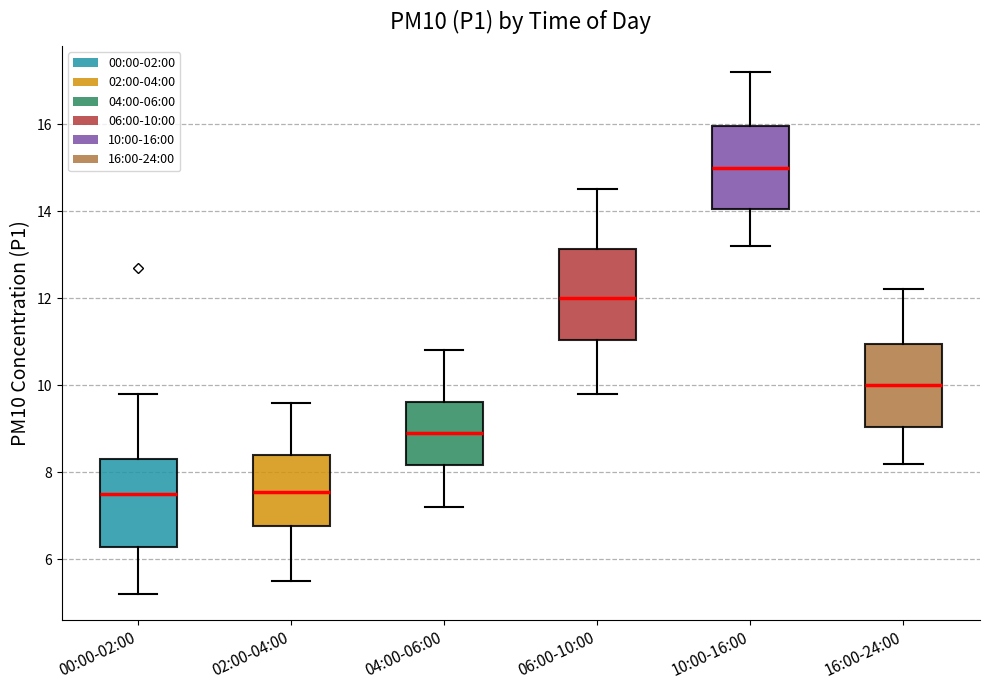

Where is the upper edge of the box for 00:00-02:00 on the y-axis? The values are not printed on the chart, so give them approximately, as read against the axis.

8.4